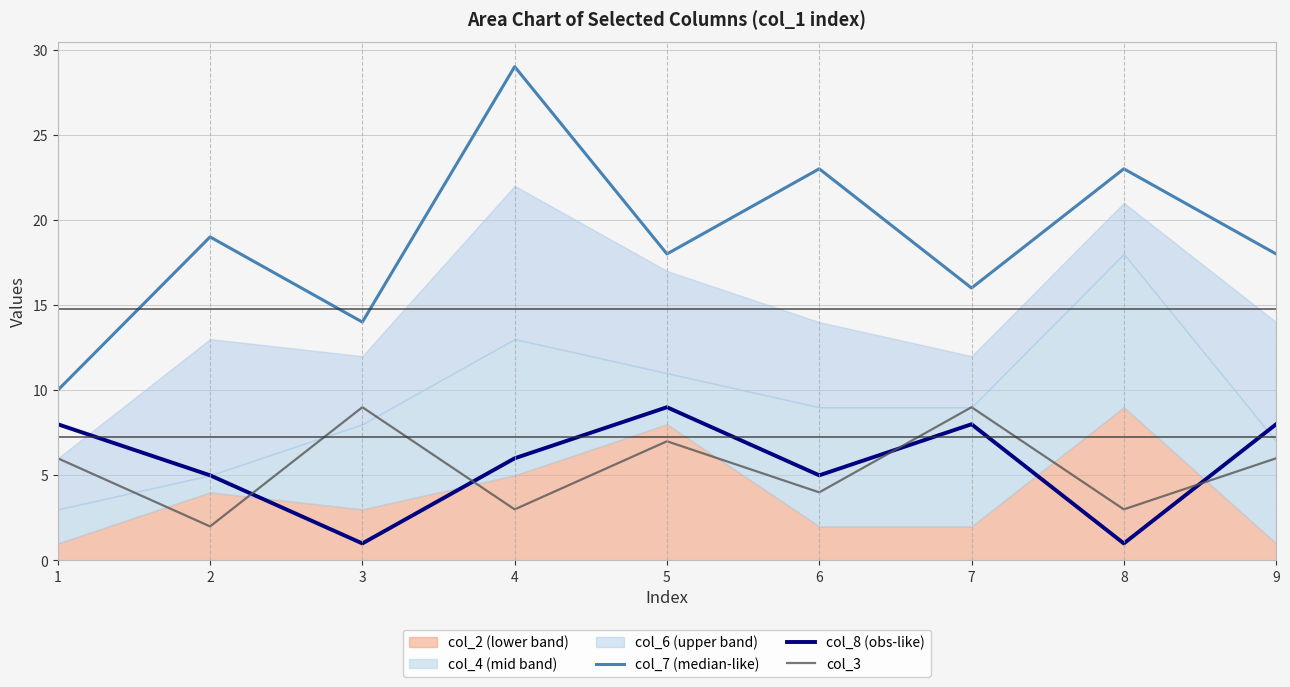

Which label corresponds to the smallest value in the chart?

3